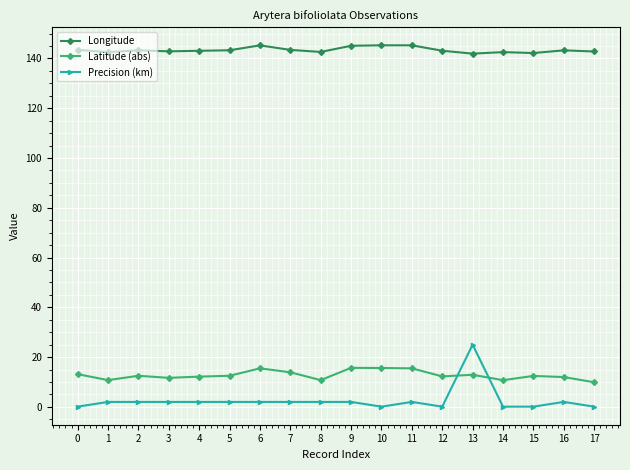

What is the difference between the maximum and minimum values in the Longitude series?

3.3